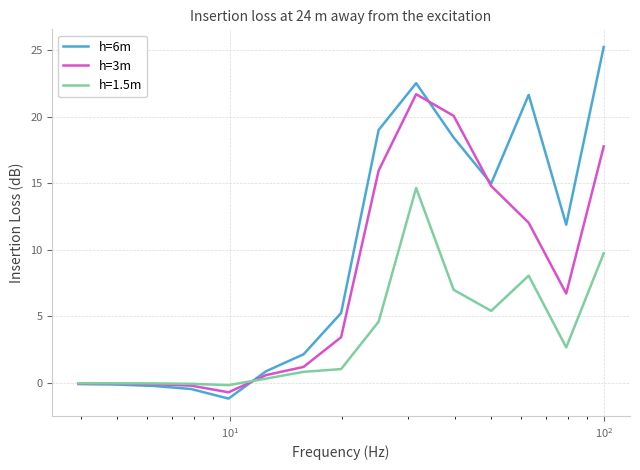

List the series in order of their peak value, lowest first.

h=1.5m, h=3m, h=6m